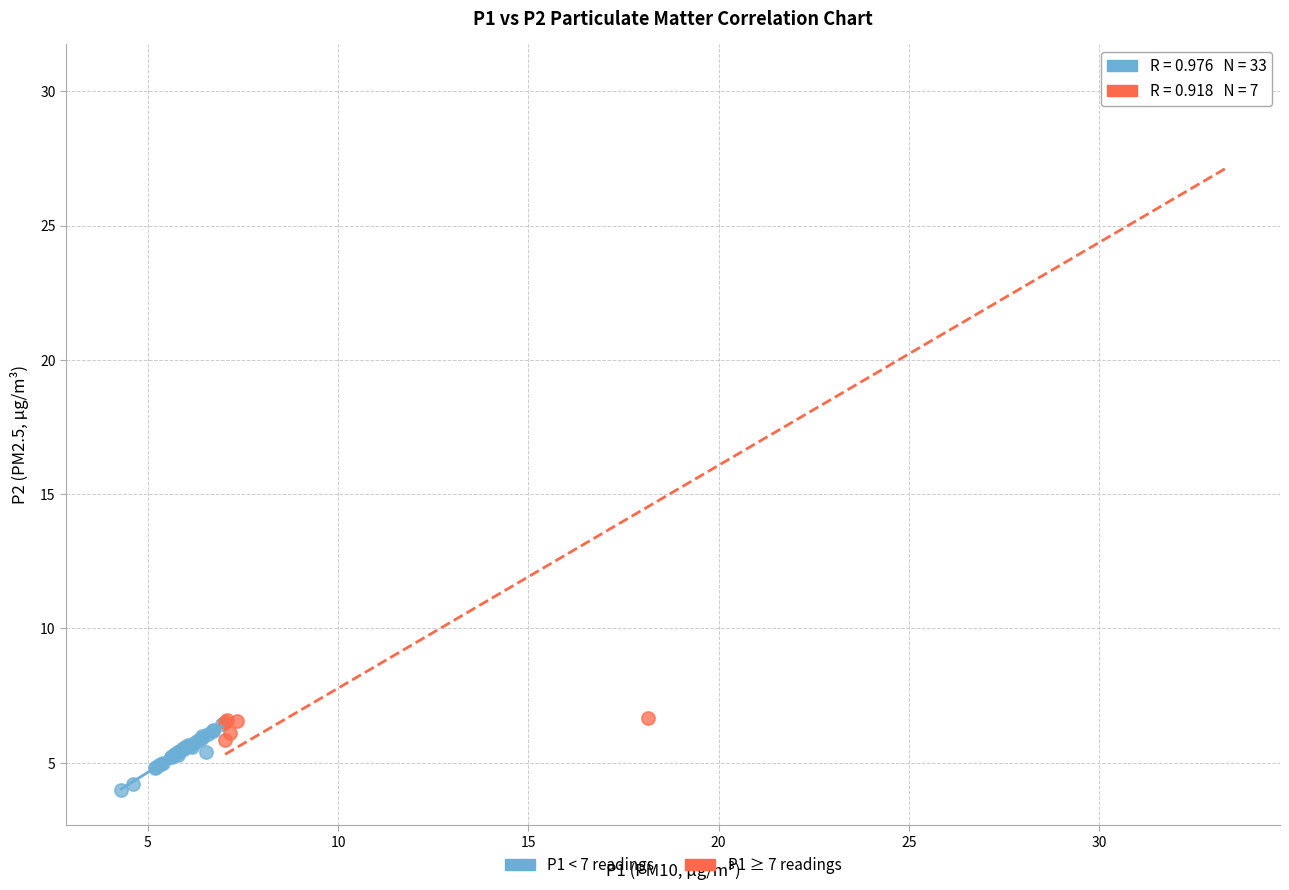

Which series reaches the maximum Y coordinate?

P1 ≥ 7 readings